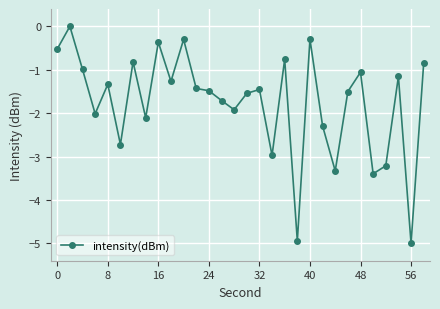

What is the minimum value shown in the chart?

-5.0